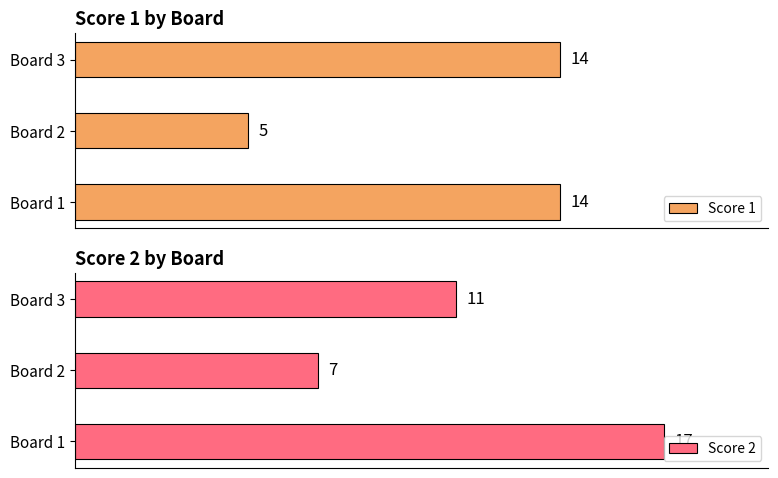

What is the value of the Score 2 bar at the 3rd from the left?

11